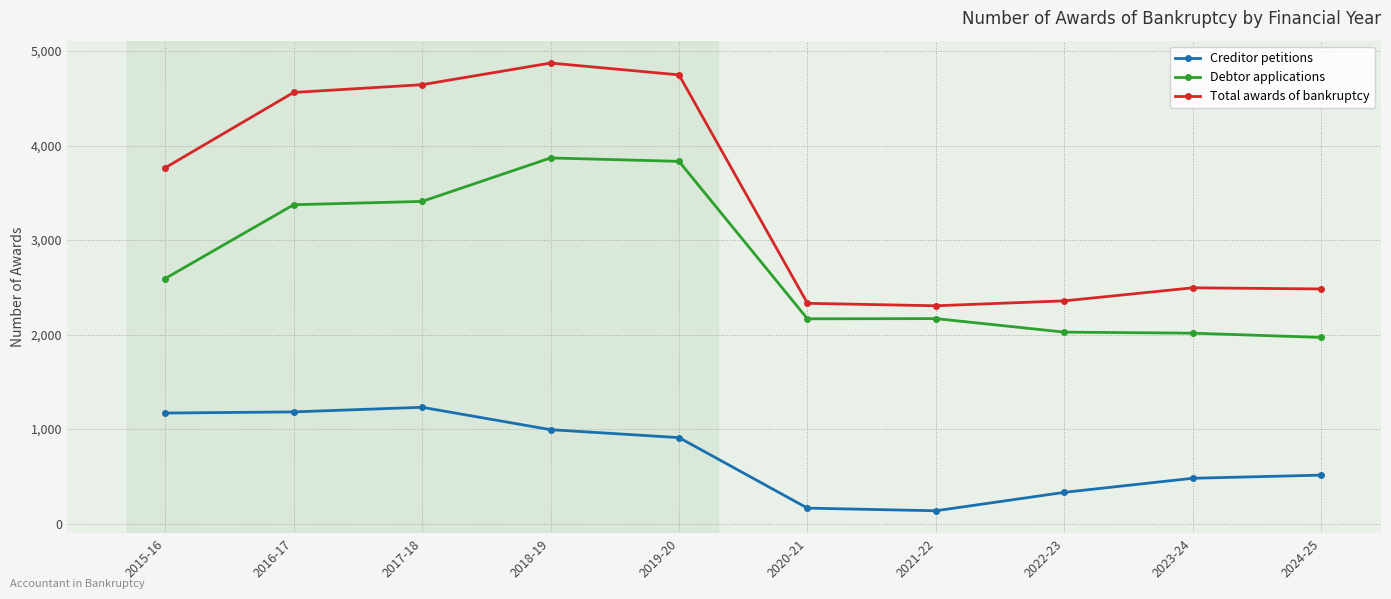

True or false: Total awards of bankruptcy and Debtor applications cross at least once.

False